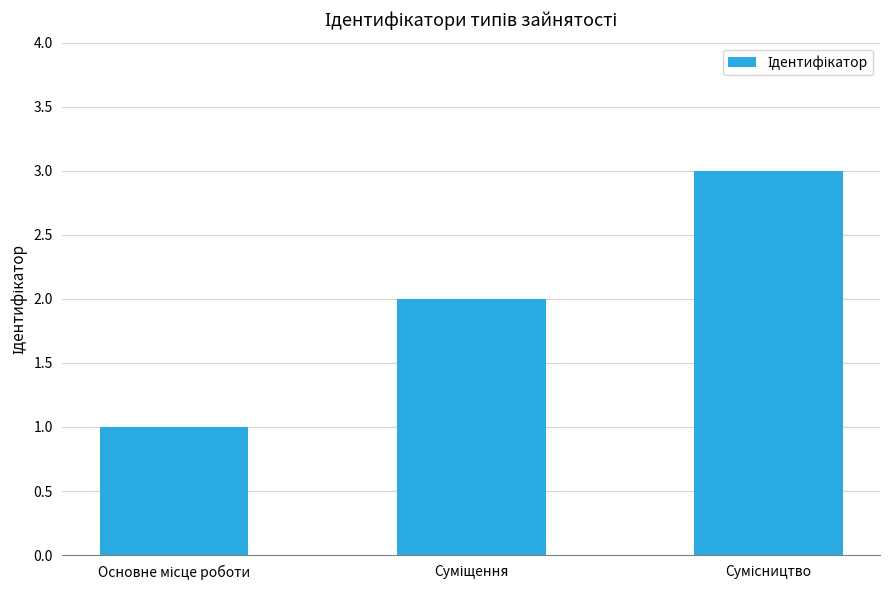

What is the maximum value shown in the chart?

3